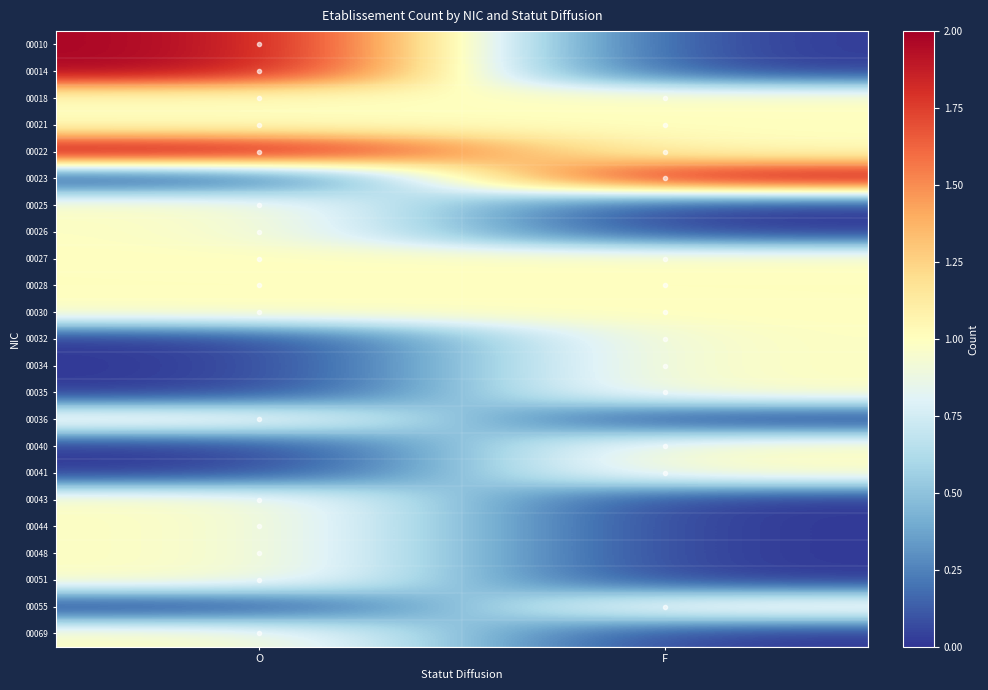

At how many categories does at least one series exceed 1?

2